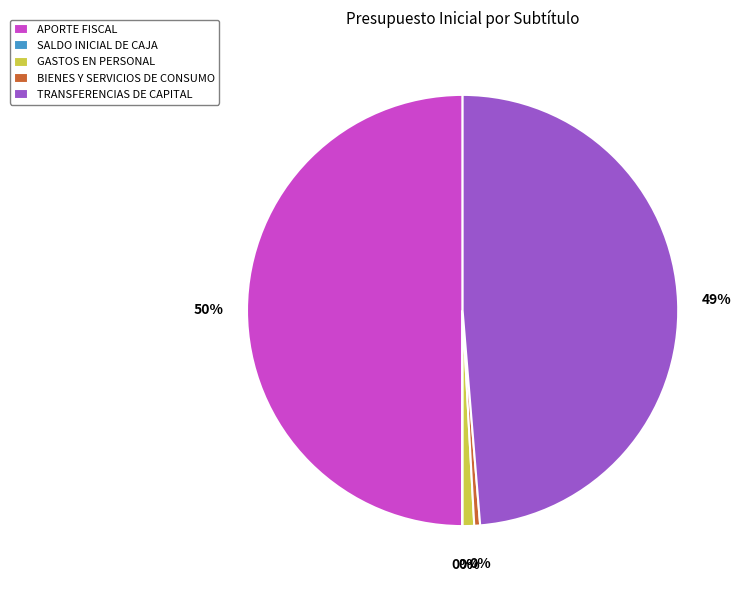

How many slices are in this pie chart?

5